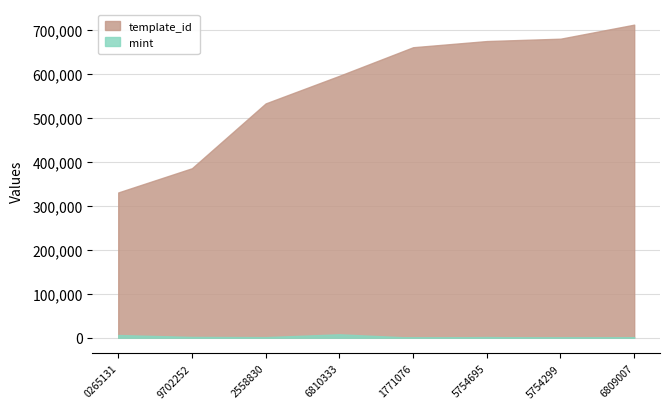

What position from the left is 1771076?

5